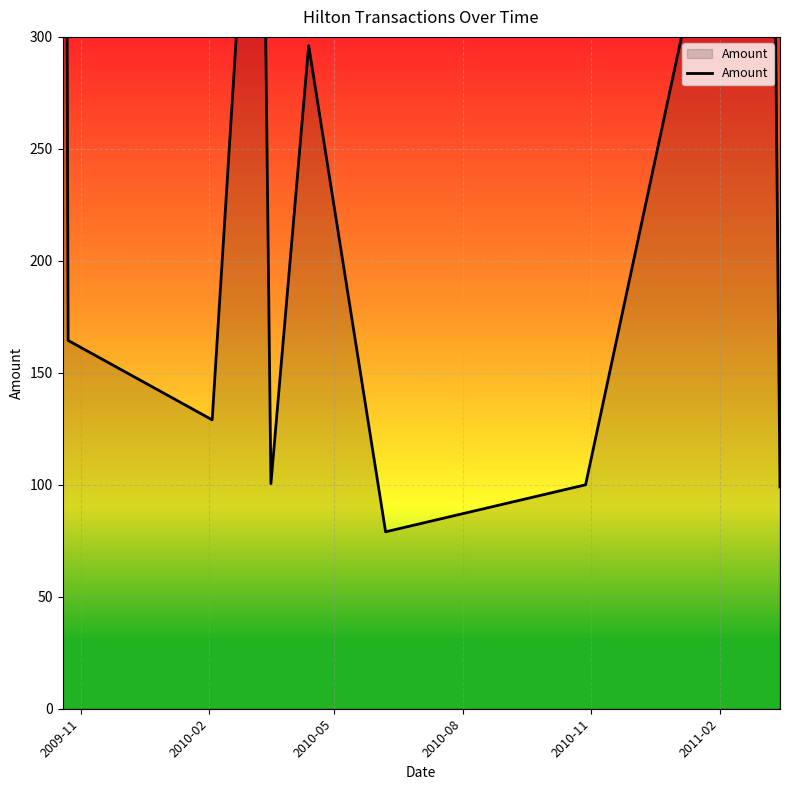

What is the value of the 10th point from the left?

99.0